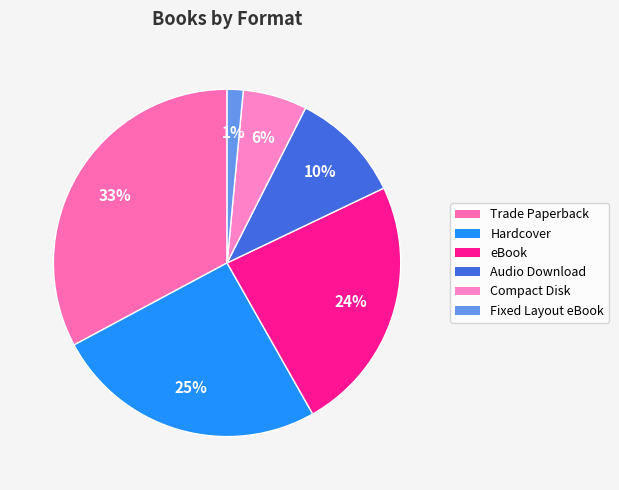

What percentage is the Compact Disk slice, to the nearest percent?

6%